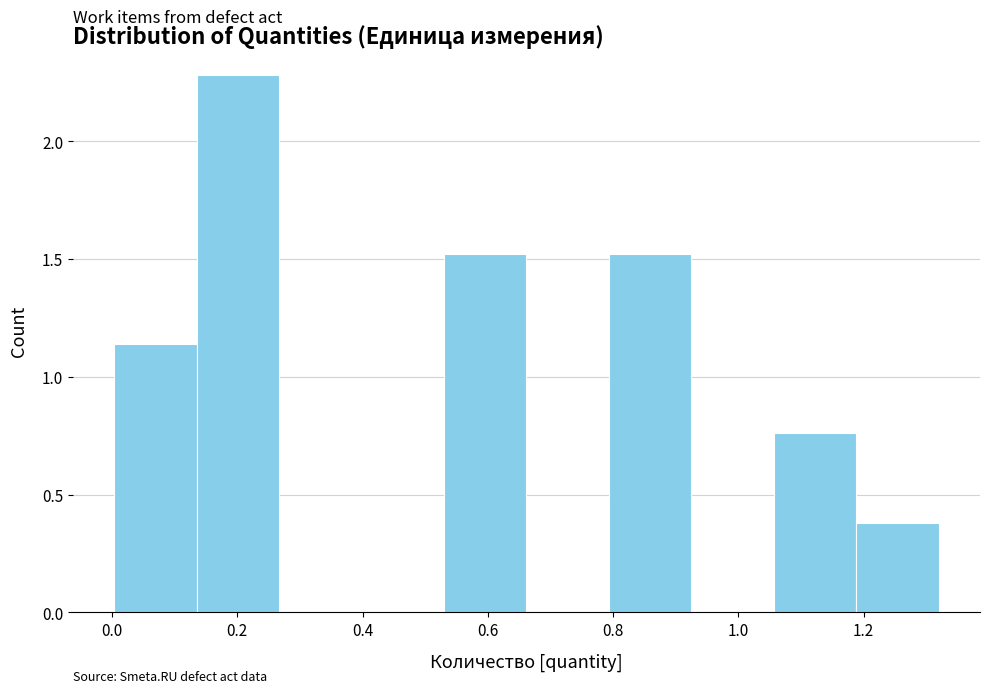

What is the height of the bar covering 1.18 to 1.32 on the x-axis? Neither the bar edges nor the heights are printed on the chart, so give them approximately, as read against the axes.

0.40